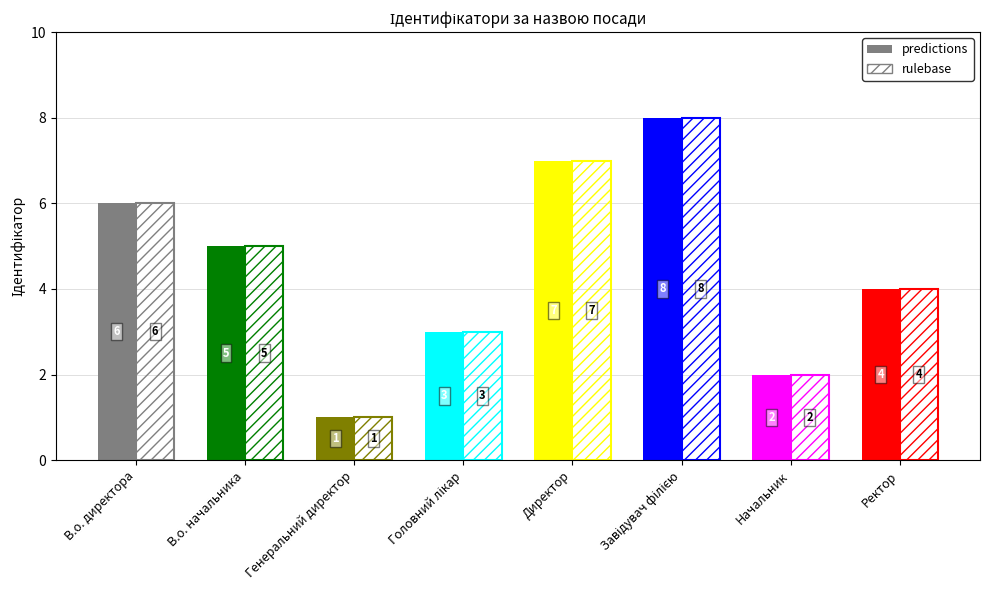

The value of rulebase at Головний лікар is 1. True or false?

False